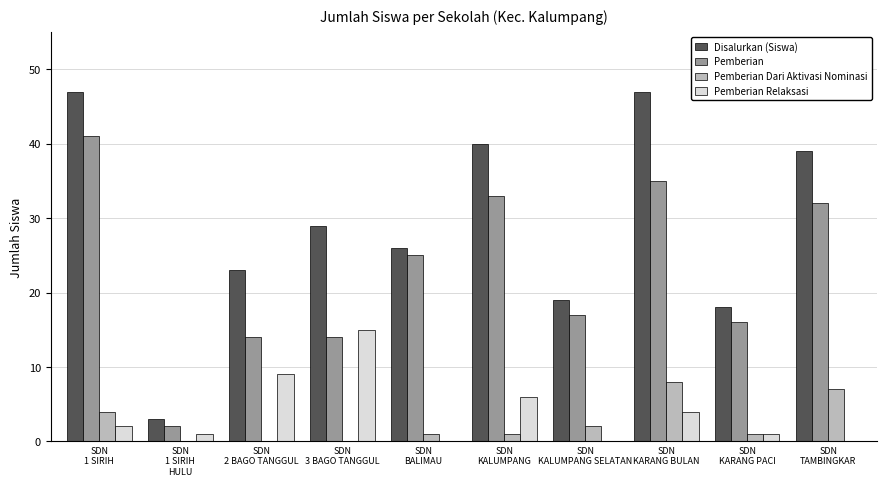

What is the sum of all Disalurkan (Siswa) values?

291